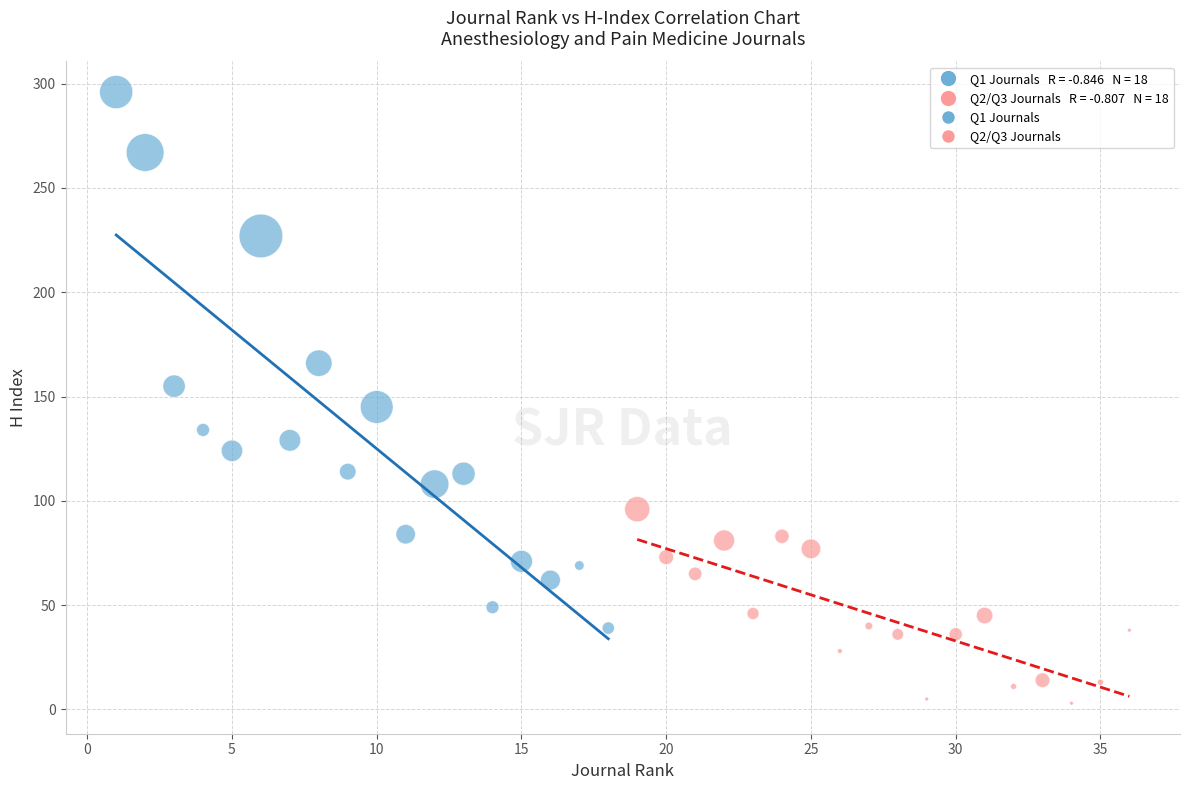

Which series contains the lowest Y value?

Q2/Q3 Journals